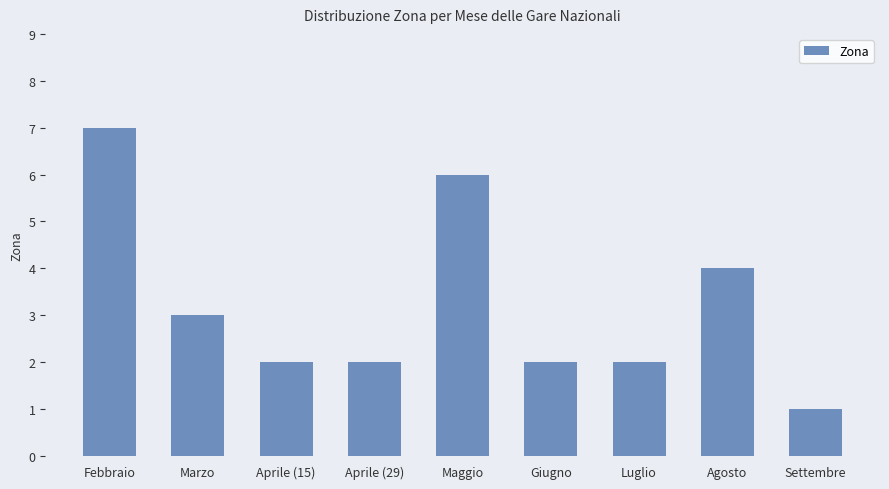

Which category has the lowest value across all series?

Settembre